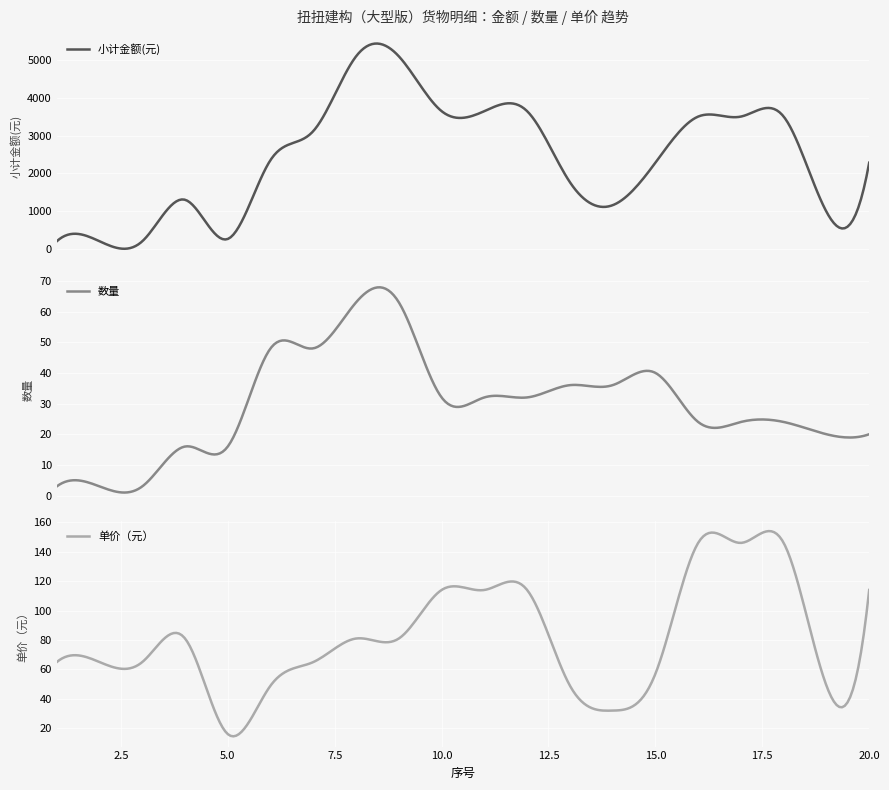

Which series has the largest range (max minus min)?

小计金额(元)